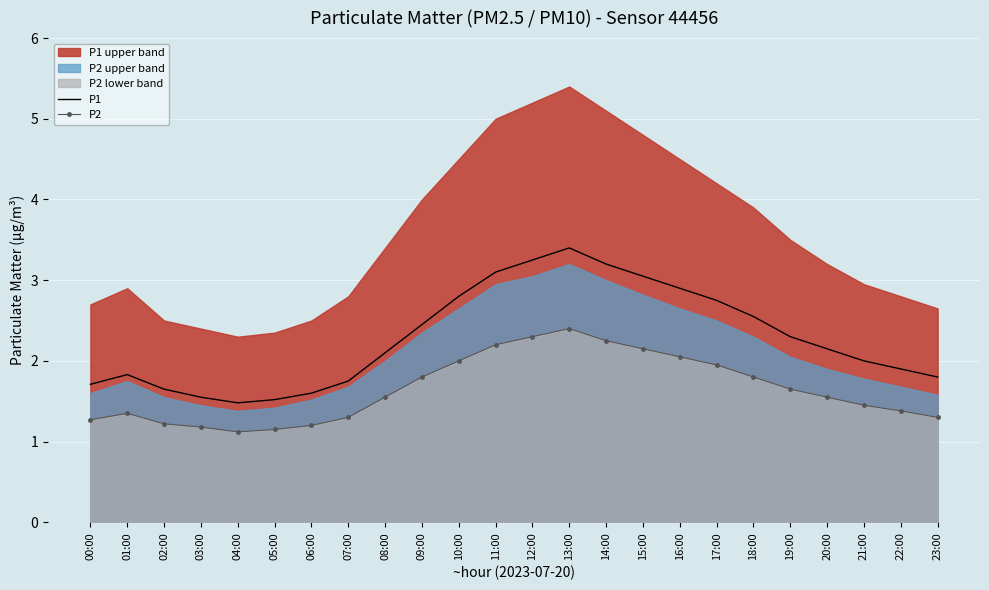

Reading left to right, list all the values displayed in this chart.

P1: 1.7	1.8	1.6	1.6	1.5	1.5	1.6	1.8	2.1	2.5	2.8	3.1	3.2	3.4	3.2	3.0	2.9	2.8	2.5	2.3	2.1	2.0	1.9	1.8
P2: 1.3	1.4	1.2	1.2	1.1	1.1	1.2	1.3	1.6	1.8	2.0	2.2	2.3	2.4	2.2	2.1	2.0	1.9	1.8	1.6	1.6	1.4	1.4	1.3